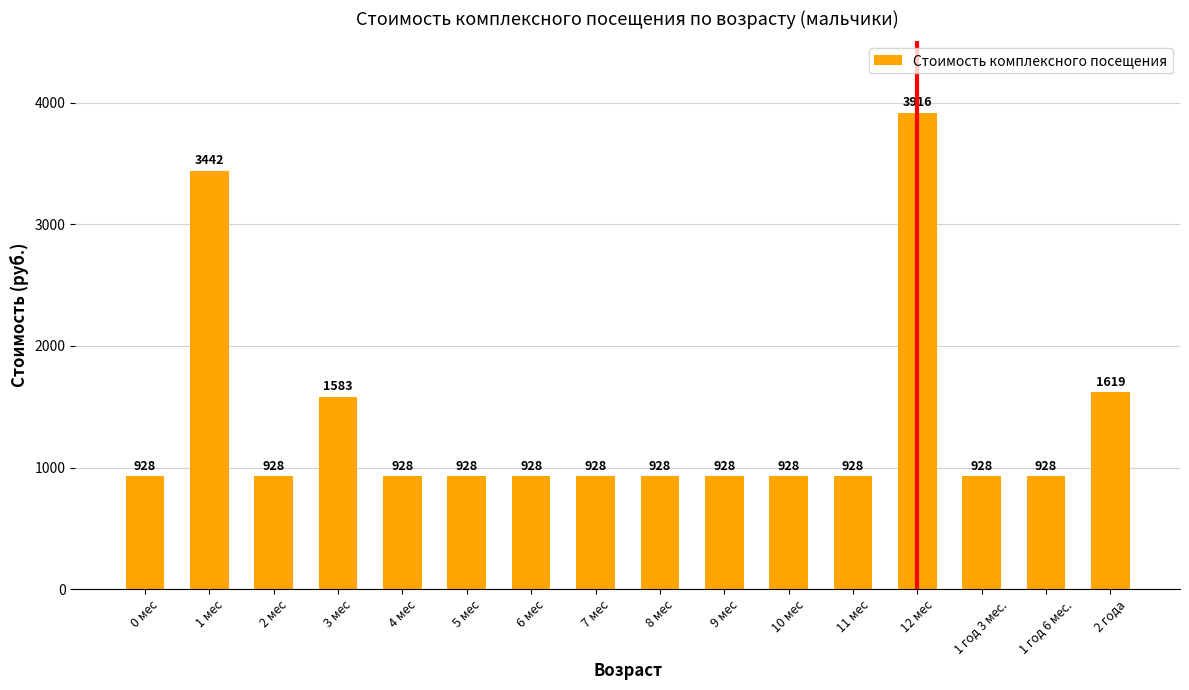

What is the label of the 14th bar from the left?

1 год 3 мес.